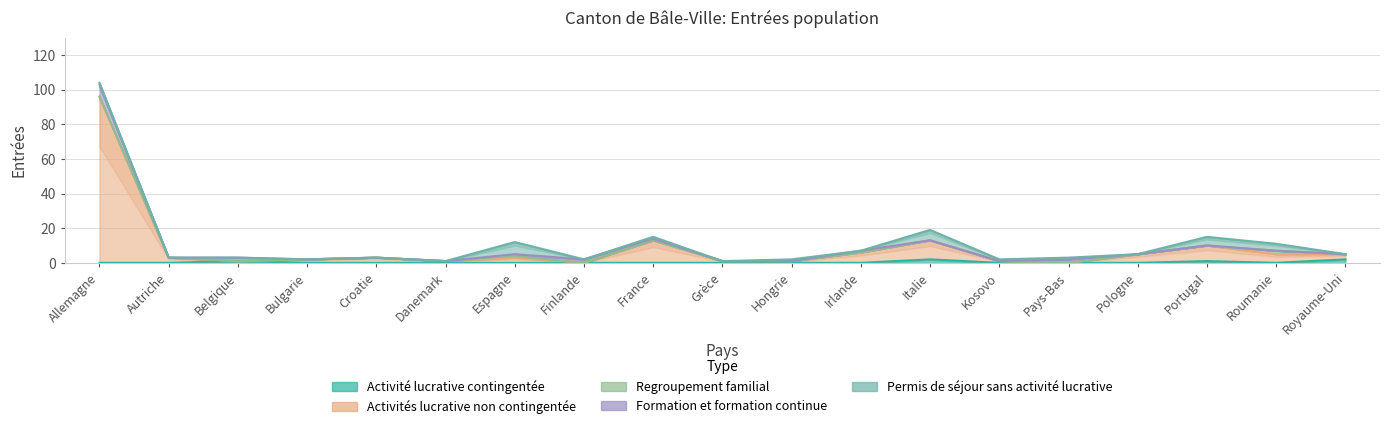

Reading left to right, list all the values displayed in this chart.

Activité lucrative contingentée: Allemagne=0	Autriche=0	Belgique=1	Bulgarie=0	Croatie=0	Danemark=0	Espagne=0	Finlande=0	France=0	Grèce=0	Hongrie=0	Irlande=0	Italie=2	Kosovo=0	Pays-Bas=0	Pologne=0	Portugal=1	Roumanie=0	Royaume-Uni=2
Activités lucrative non contingentée: Allemagne=96	Autriche=3	Belgique=0	Bulgarie=2	Croatie=3	Danemark=1	Espagne=3	Finlande=0	France=13	Grèce=1	Hongrie=1	Irlande=6	Italie=11	Kosovo=1	Pays-Bas=0	Pologne=5	Portugal=9	Roumanie=5	Royaume-Uni=3
Regroupement familial: Allemagne=0	Autriche=0	Belgique=0	Bulgarie=0	Croatie=0	Danemark=0	Espagne=1	Finlande=0	France=0	Grèce=0	Hongrie=0	Irlande=0	Italie=0	Kosovo=0	Pays-Bas=0	Pologne=0	Portugal=0	Roumanie=2	Royaume-Uni=0
Formation et formation continue: Allemagne=7	Autriche=0	Belgique=2	Bulgarie=0	Croatie=0	Danemark=0	Espagne=1	Finlande=2	France=1	Grèce=0	Hongrie=0	Irlande=1	Italie=0	Kosovo=0	Pays-Bas=2	Pologne=0	Portugal=0	Roumanie=0	Royaume-Uni=0
Permis de séjour sans activité lucrative: Allemagne=1	Autriche=0	Belgique=0	Bulgarie=0	Croatie=0	Danemark=0	Espagne=7	Finlande=0	France=1	Grèce=0	Hongrie=1	Irlande=0	Italie=6	Kosovo=1	Pays-Bas=1	Pologne=0	Portugal=5	Roumanie=4	Royaume-Uni=0